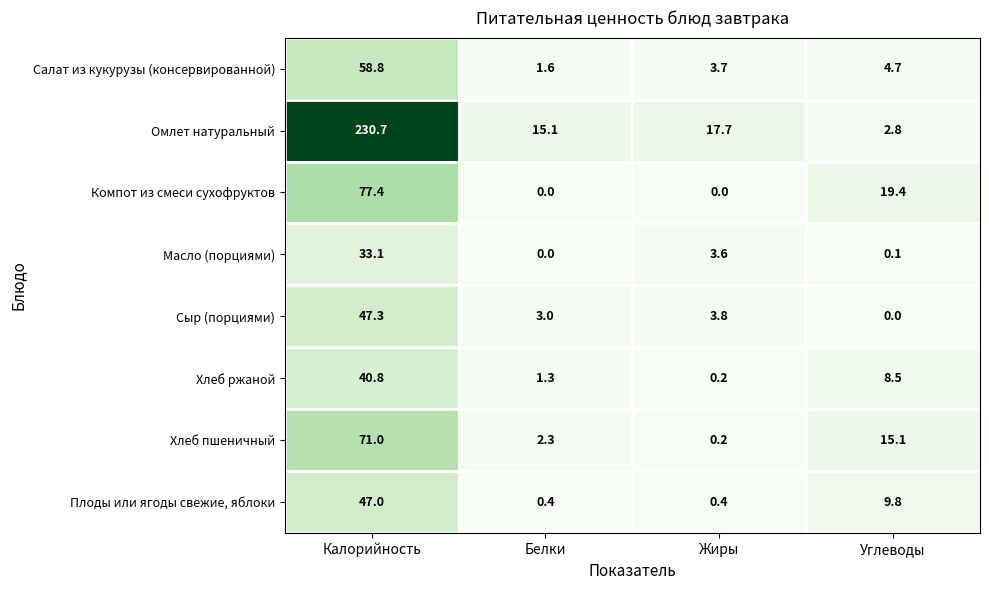

At which label does Масло (порциями) reach its minimum?

Белки